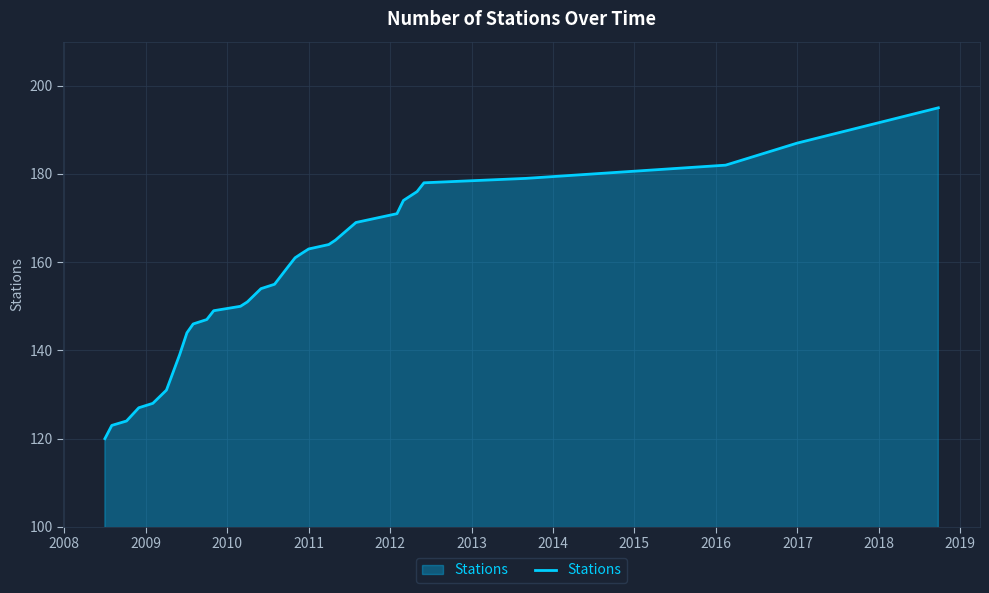

What is the minimum value shown in the chart?

120